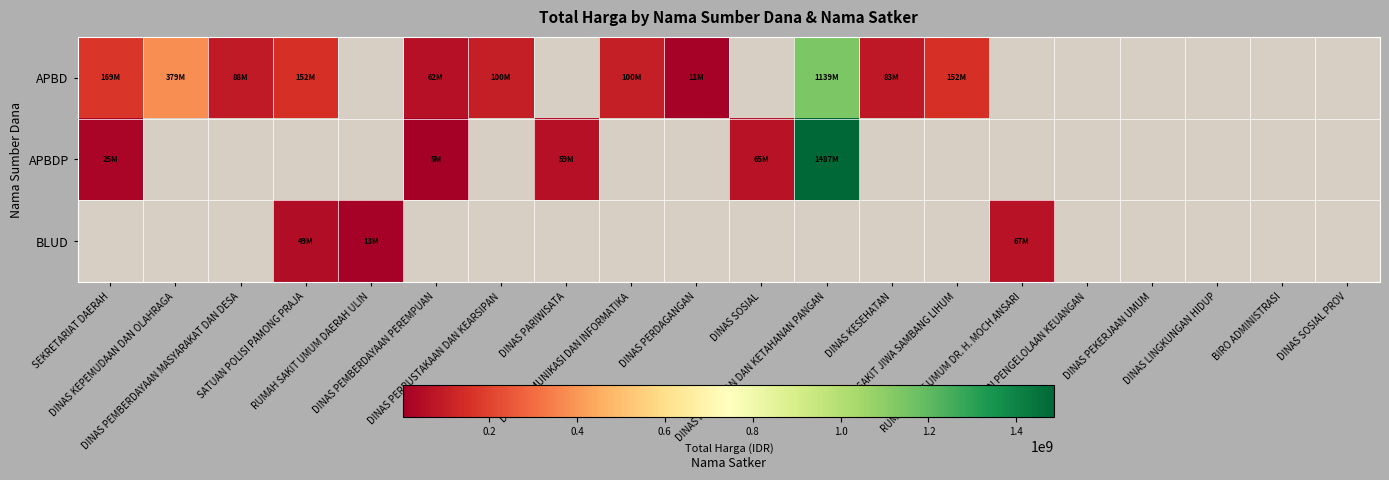

At which label is APBDP closest to 745946575?

DINAS SOSIAL